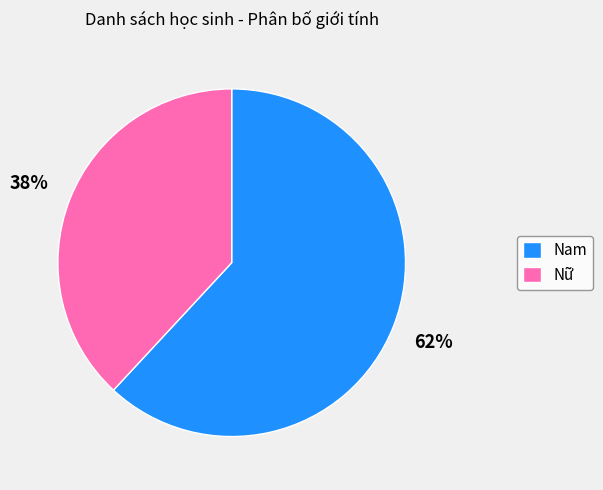

Which has a higher value, Nữ or Nam?

Nam